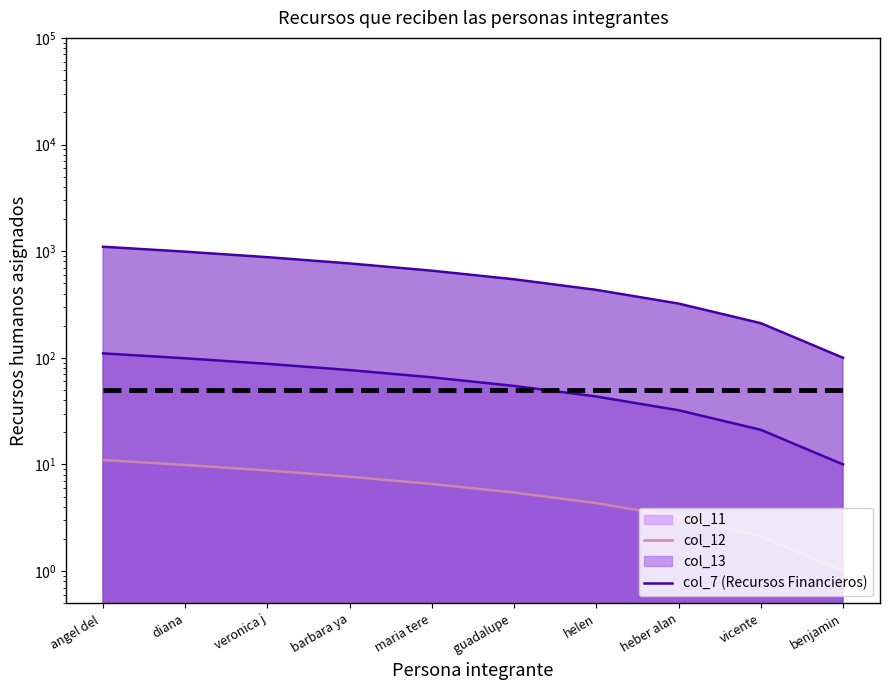

Which category has the lowest value across all series?

benjamin